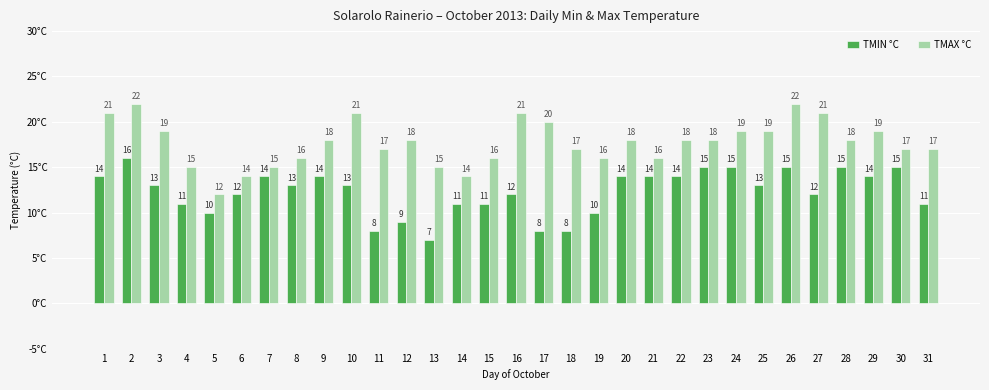

Count the TMAX °C values in the range 16 to 19.

18